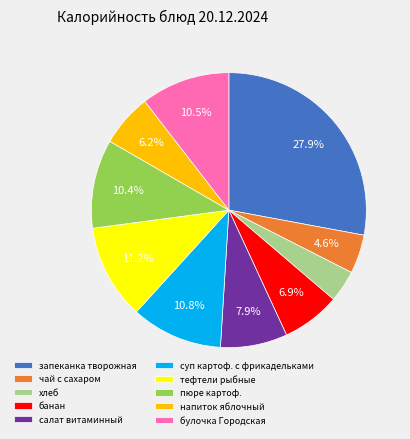

To the nearest percent, what percentage of the pie is банан?

7%